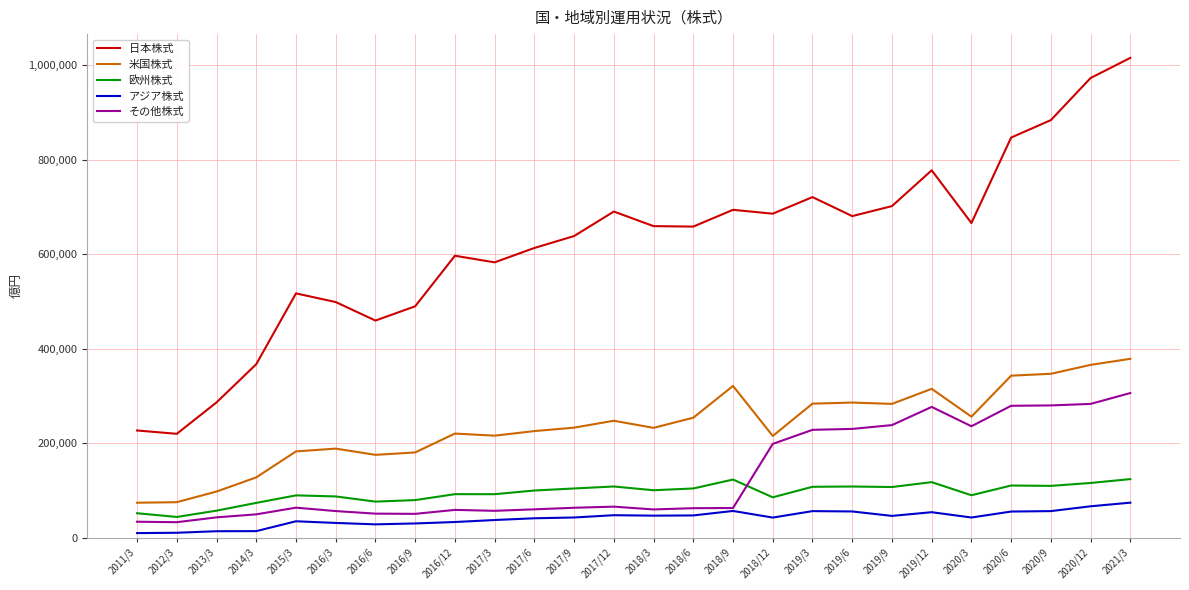

The 日本株式 series shows 1208185.5 at 2018/9. True or false?

False